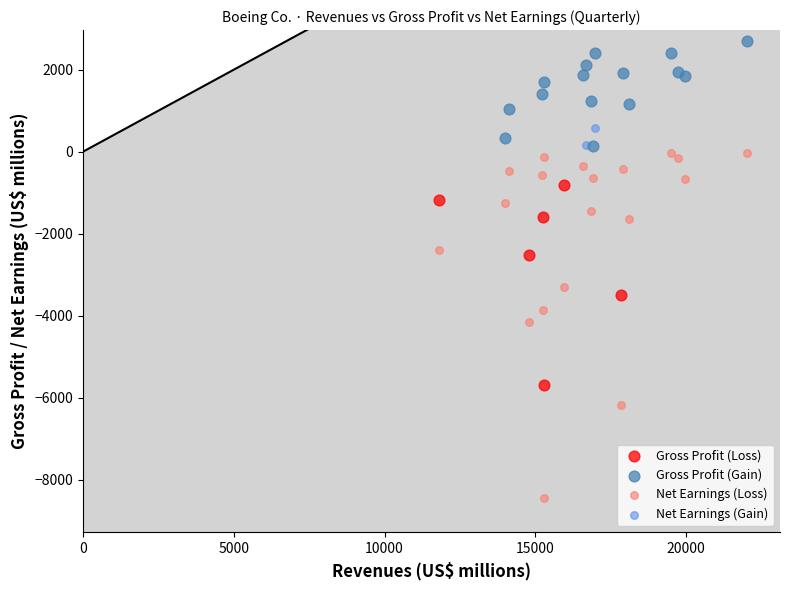

What are all the series names shown in the legend?

Gross Profit (Loss), Gross Profit (Gain), Net Earnings (Loss), Net Earnings (Gain)